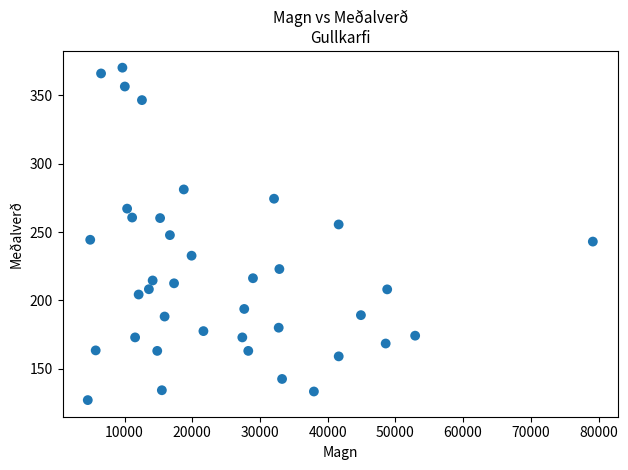

What is the range of X values (max minus min)?

74589.0